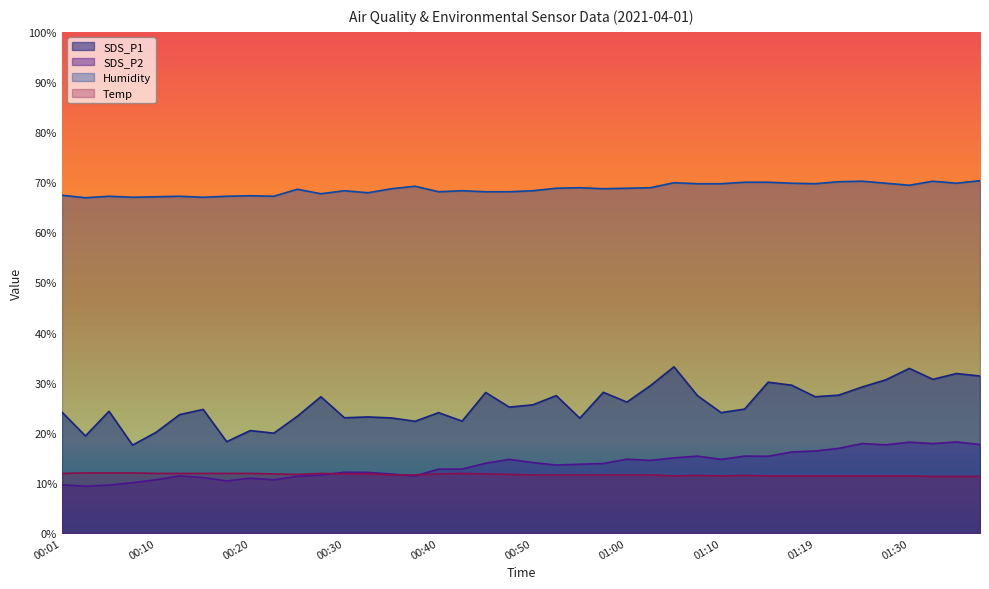

Where does the SDS_P2 series first go above 13?

00:45